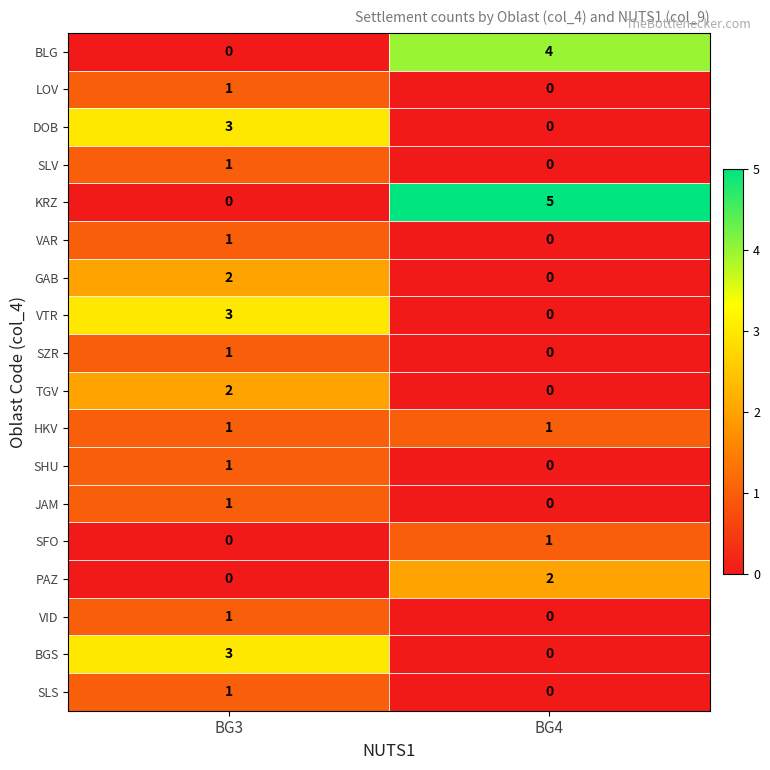

What is the difference between the maximum and minimum values in the BLG series?

4